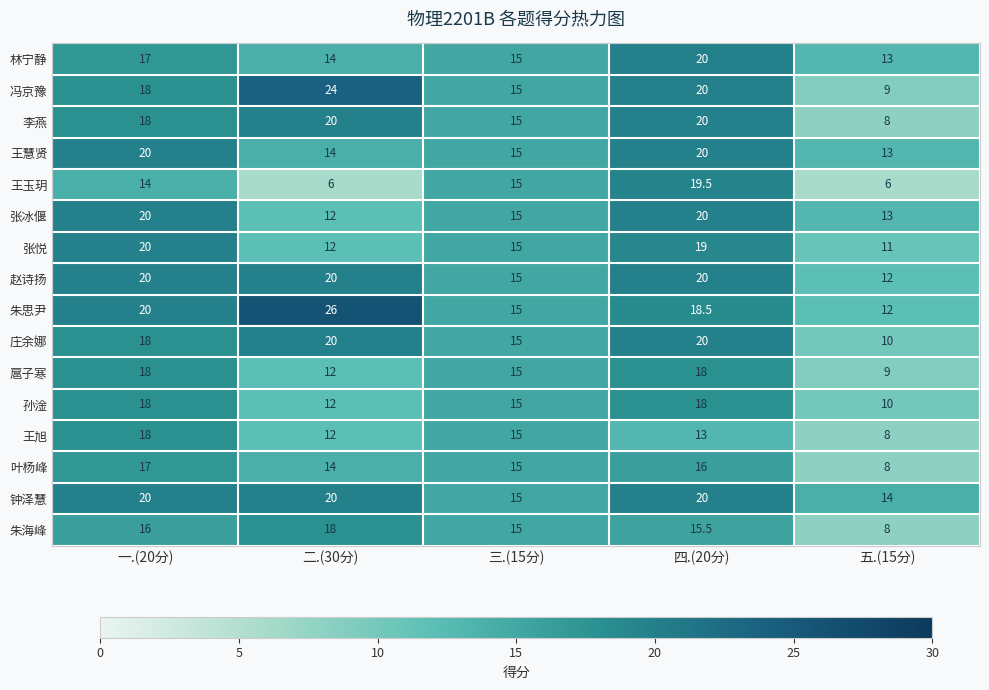

Where is 扈子寒 nearest to the value 13?

二.(30分)